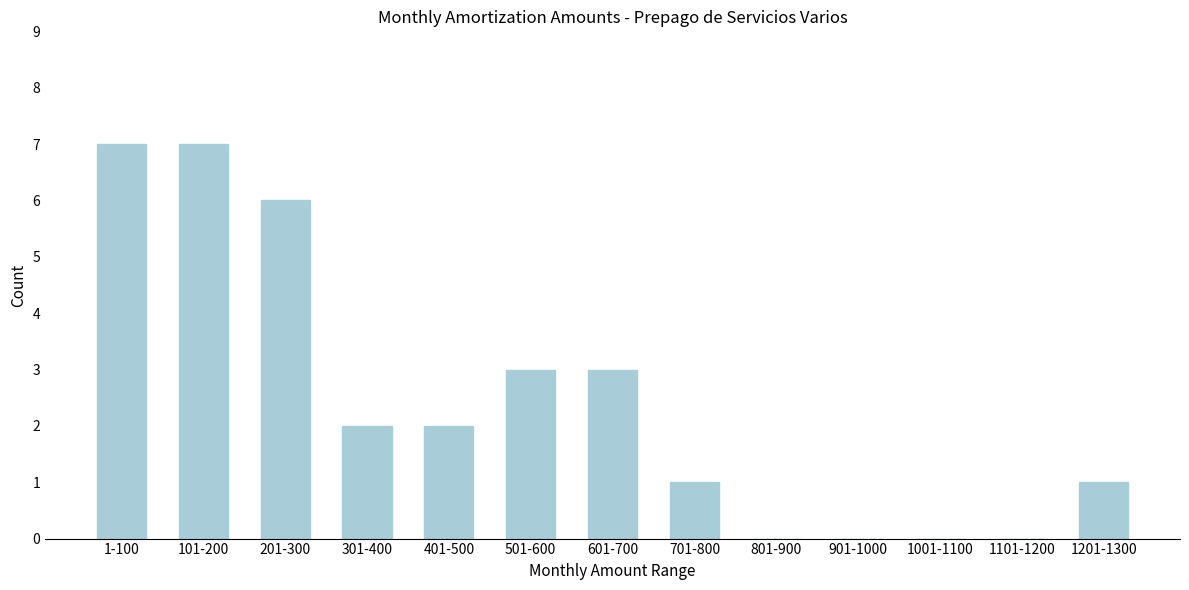

Reading left to right, what are all the values shown in this chart?

1-100=7	101-200=7	201-300=6	301-400=2	401-500=2	501-600=3	601-700=3	701-800=1	801-900=0	901-1000=0	1001-1100=0	1101-1200=0	1201-1300=1